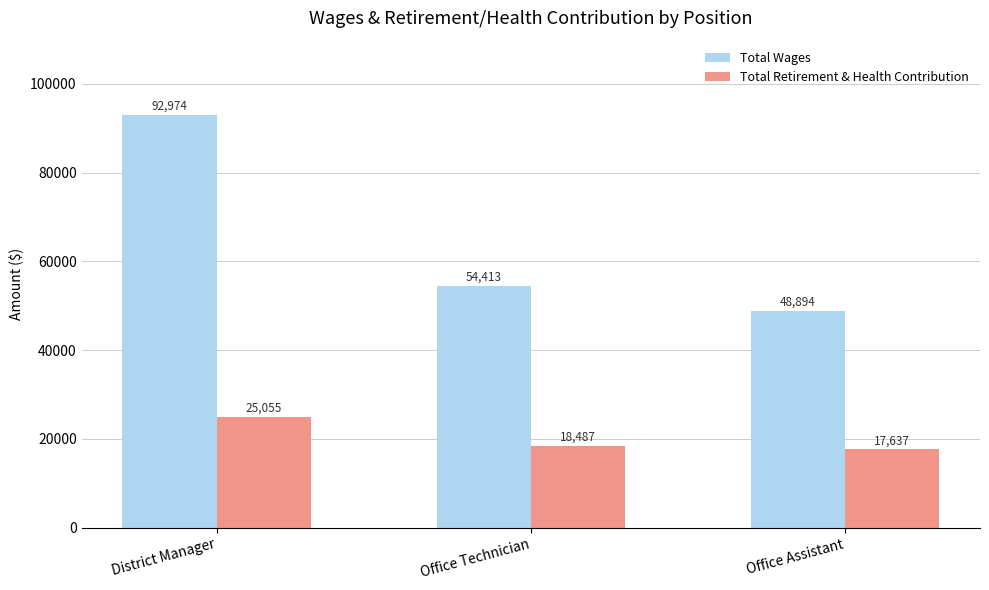

What is the difference between the Total Retirement & Health Contribution values at Office Technician and District Manager?

6568